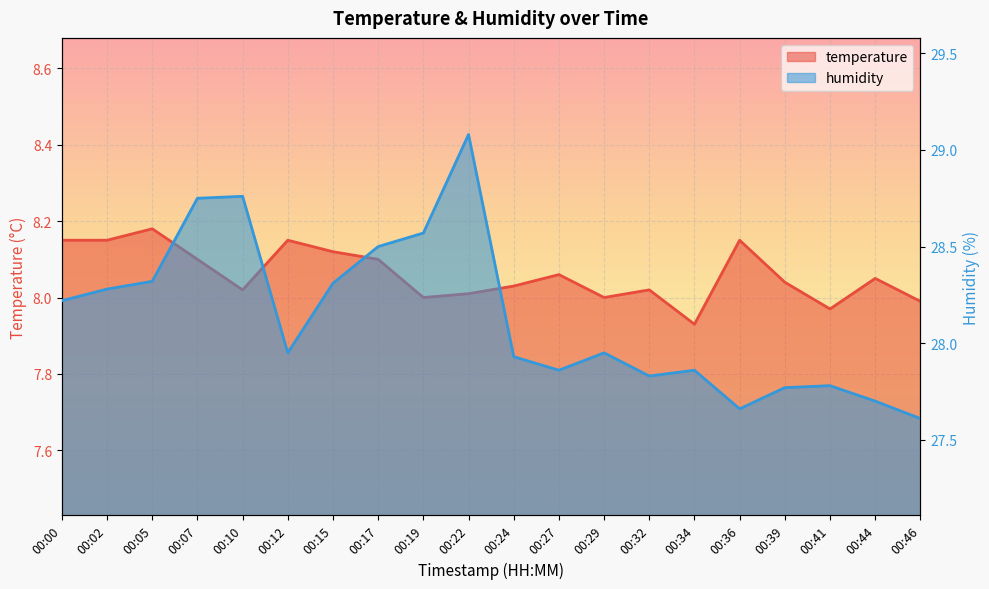

What is the approximate value of humidity at 00:02?

28.3